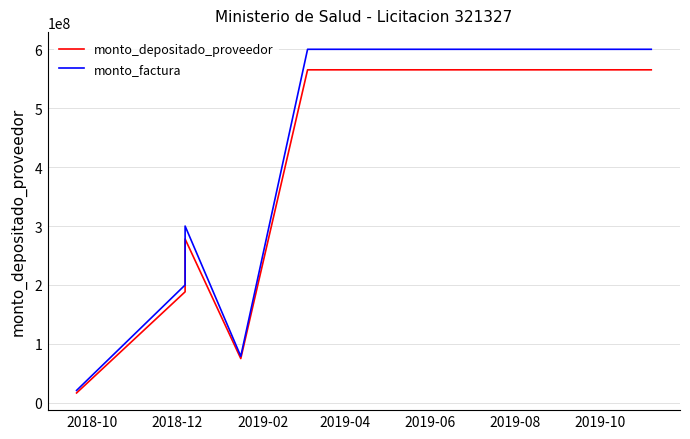

How many lines are shown in the chart?

2